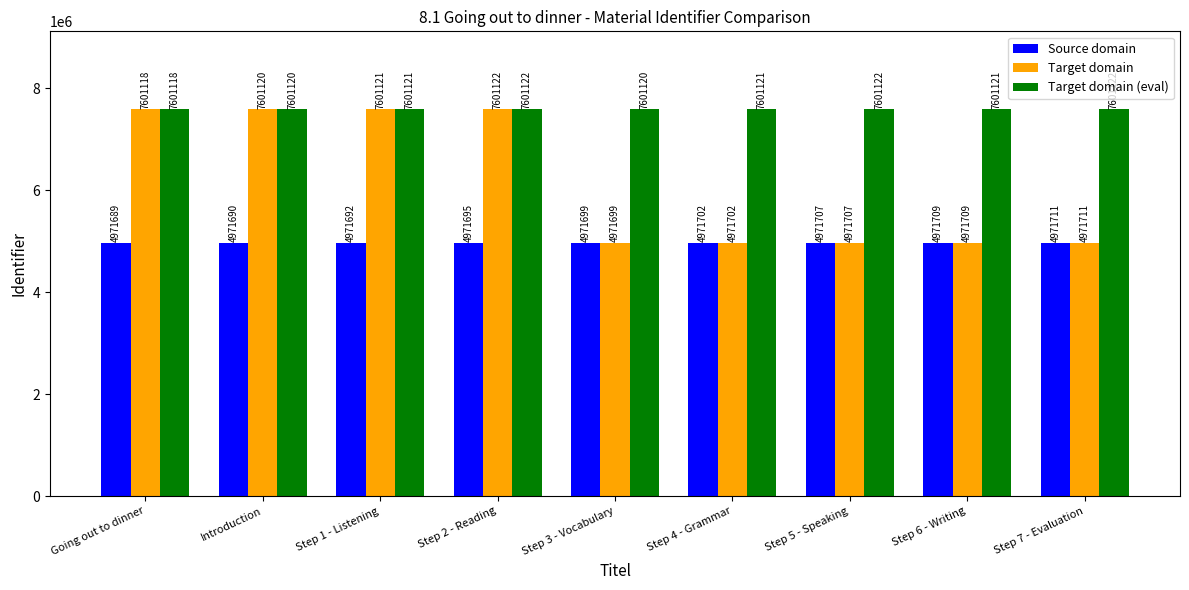

Reading left to right, extract all data points from this chart.

Source domain: 4971689	4971690	4971692	4971695	4971699	4971702	4971707	4971709	4971711
Target domain: 7601118	7601120	7601121	7601122	4971699	4971702	4971707	4971709	4971711
Target domain (eval): 7601118	7601120	7601121	7601122	7601120	7601121	7601122	7601121	7601122